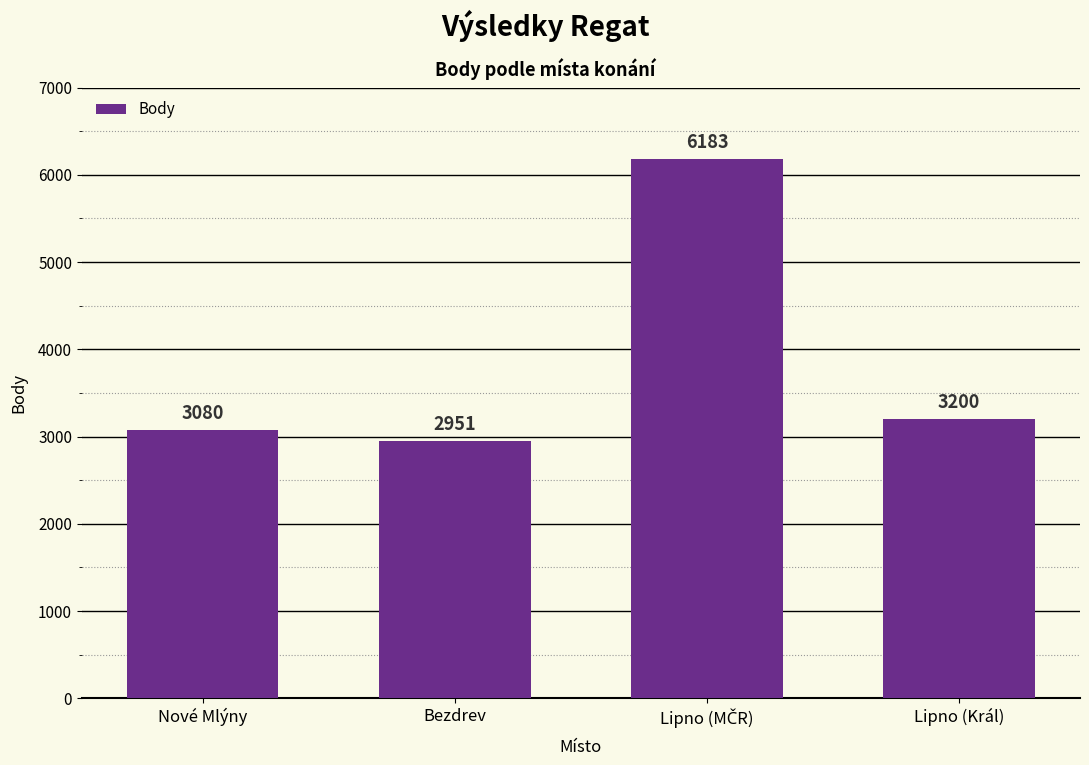

Approximately how many times larger is the value at Lipno (Král) compared to Nové Mlýny?

1.0